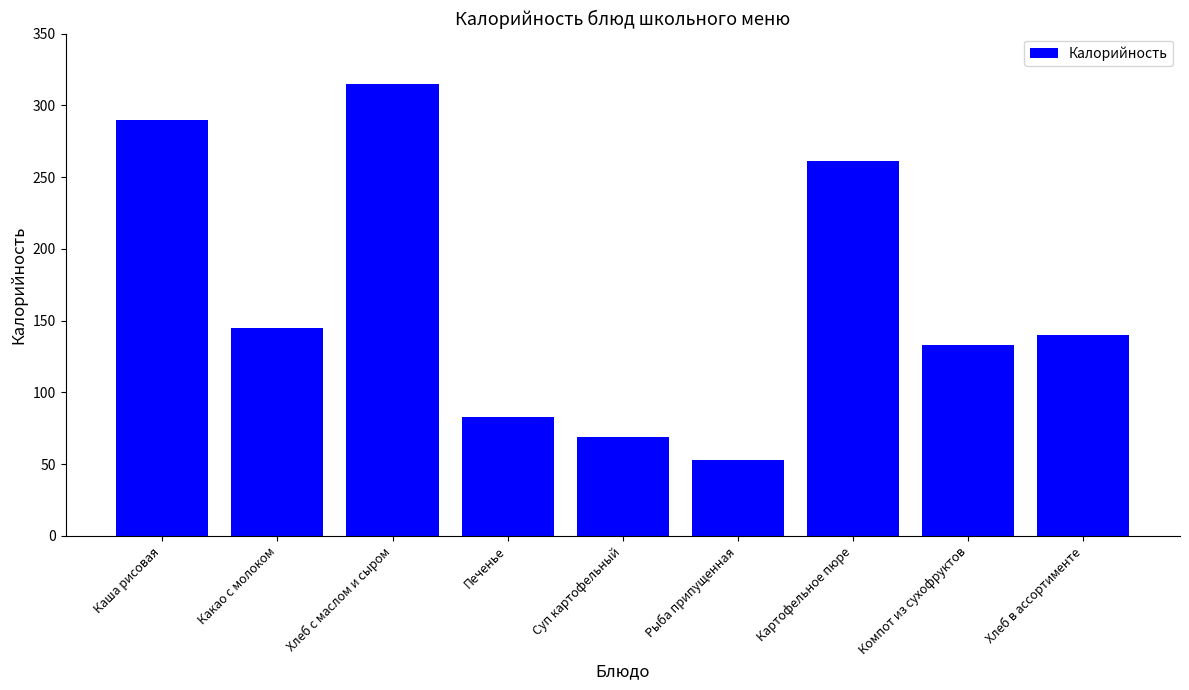

Approximately how many times larger is the value at Какао с молоком compared to Суп картофельный?

2.1